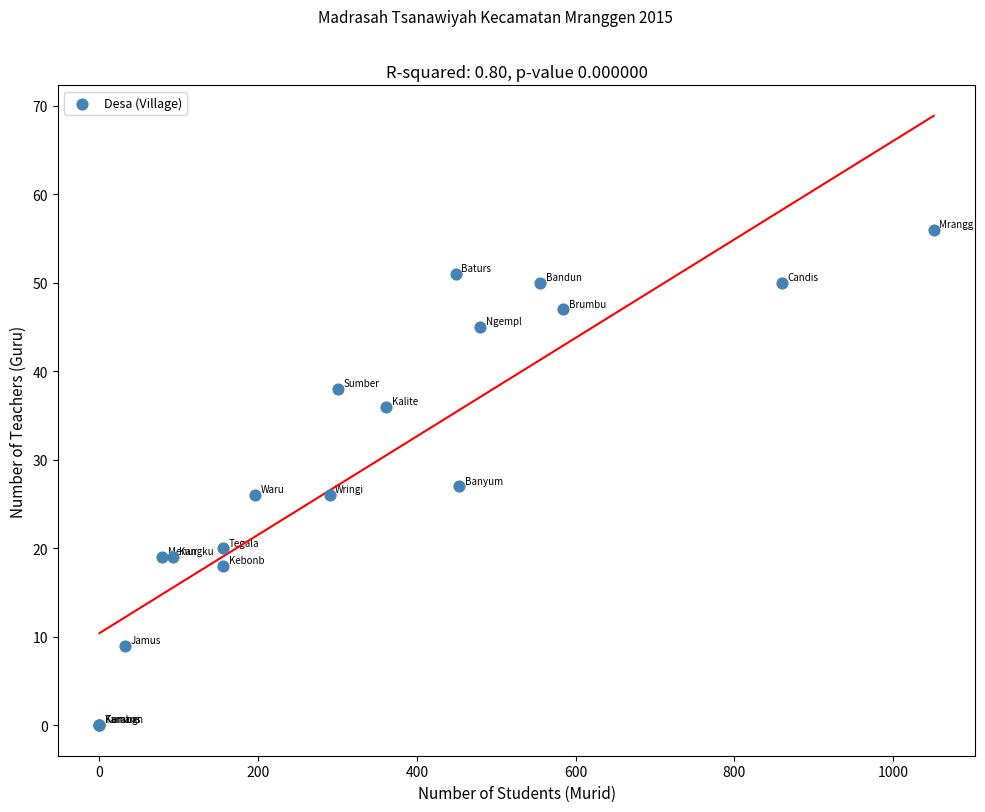

What Y value in the scatter plot is closest to 28?

27